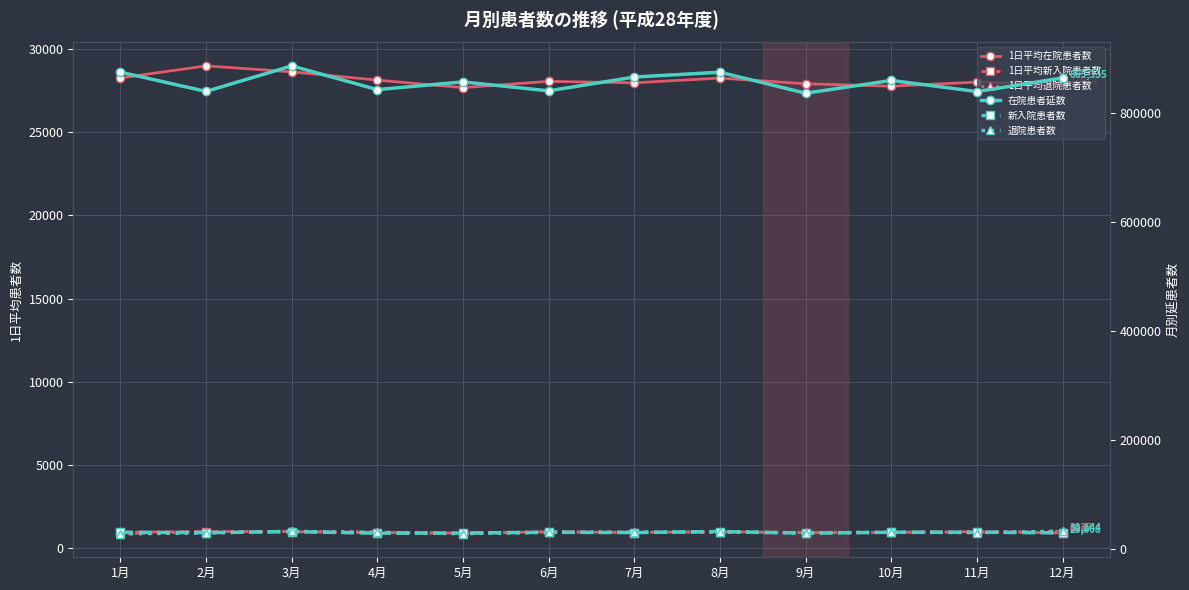

Reading right to left, transcribe all the data shown in this chart.

1日平均在院患者数: 12月=27914.0	11月=28009.3	10月=27765.0	9月=27908.4	8月=28252.6	7月=27966.2	6月=28054.1	5月=27678.2	4月=28128.1	3月=28627.6	2月=28982.8	1月=28257.7
1日平均新入院患者数: 12月=935.7	11月=1010.0	10月=972.1	9月=950.1	8月=1016.3	7月=956.4	6月=1004.3	5月=928.0	4月=950.7	3月=1008.5	2月=1018.1	1月=974.2
1日平均退院患者数: 12月=1036.9	11月=984.1	10月=973.7	9月=969.0	8月=983.9	7月=981.0	6月=998.3	5月=893.1	4月=993.9	3月=1031.8	2月=998.4	1月=877.4
在院患者延数: 12月=865335.0	11月=840279.0	10月=860716.0	9月=837253.0	8月=875830.0	7月=866953.0	6月=841623.0	5月=858023.0	4月=843844.0	3月=887455.0	2月=840502.0	1月=875988.0
新入院患者数: 12月=29008.0	11月=30300.0	10月=30134.0	9月=28503.0	8月=31504.0	7月=29647.0	6月=30130.0	5月=28768.0	4月=28520.0	3月=31265.0	2月=29524.0	1月=30199.0
退院患者数: 12月=32144.0	11月=29522.0	10月=30184.0	9月=29069.0	8月=30500.0	7月=30412.0	6月=29949.0	5月=27687.0	4月=29818.0	3月=31986.0	2月=28953.0	1月=27198.0